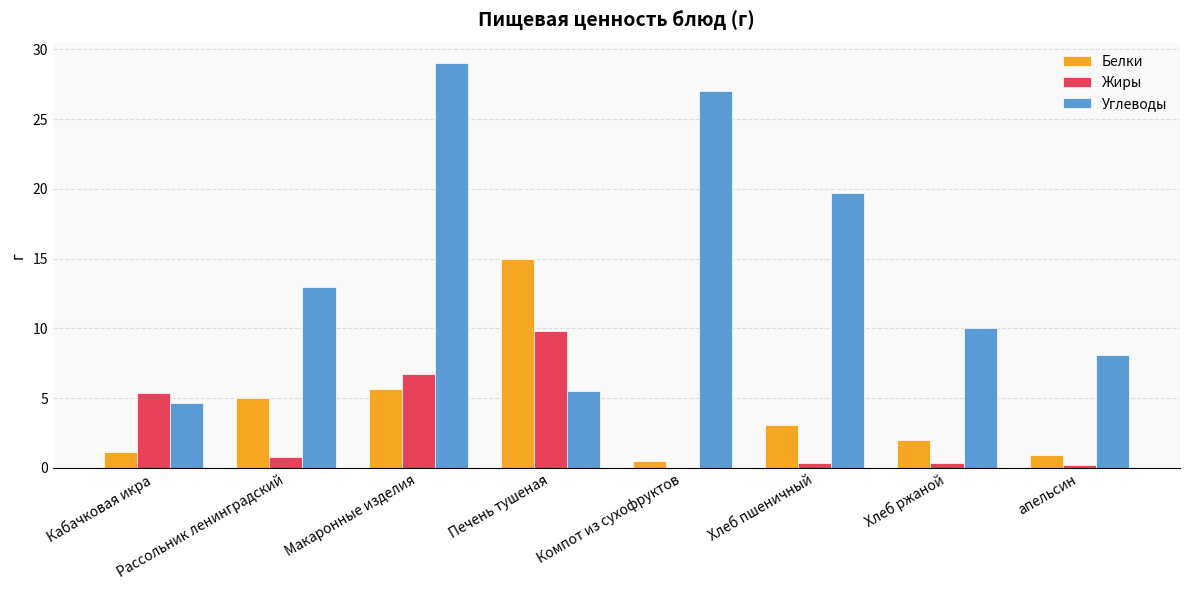

At which label is Жиры closest to 4?

Кабачковая икра